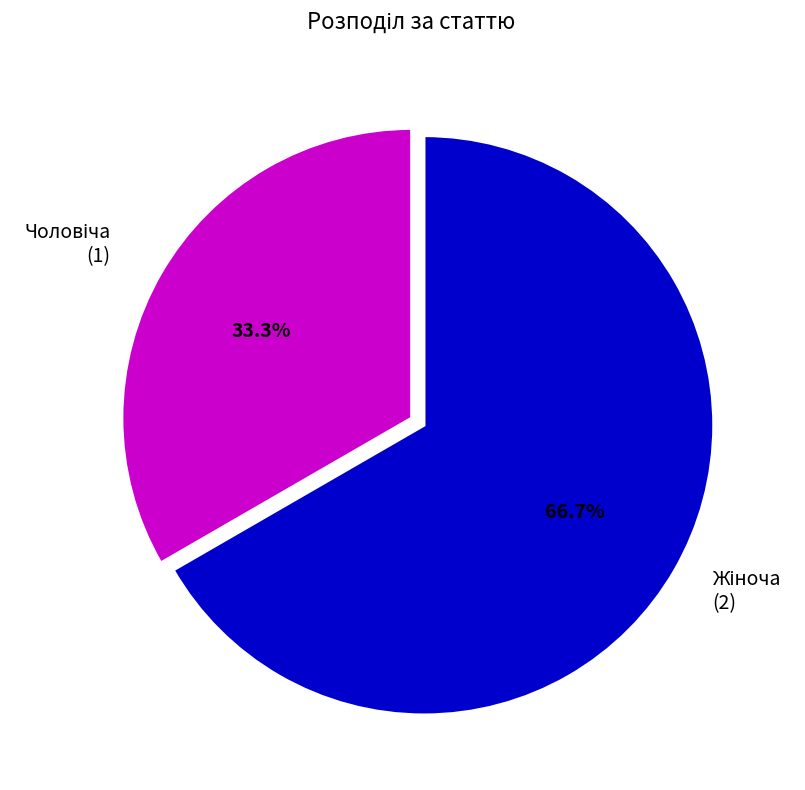

Is there any slice that represents more than half of the pie?

Yes